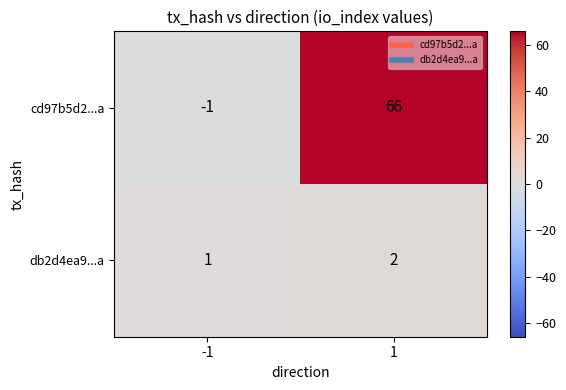

Rank the series by their average value, from highest to lowest.

cd97b5d2...a, db2d4ea9...a